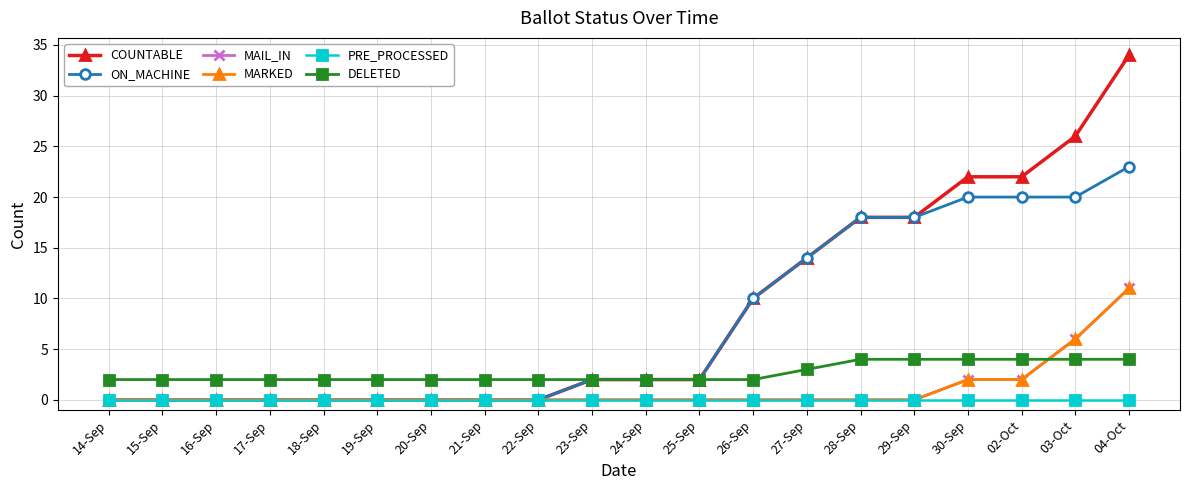

The ON_MACHINE series shows -13 at 22-Sep. True or false?

False